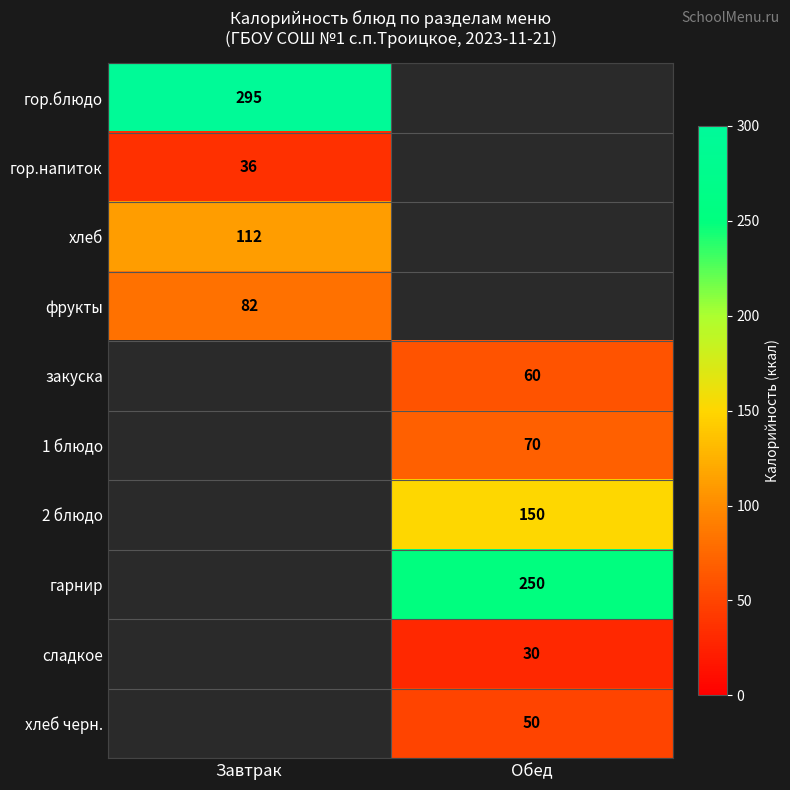

The гор.напиток series shows 51 at Завтрак. True or false?

False